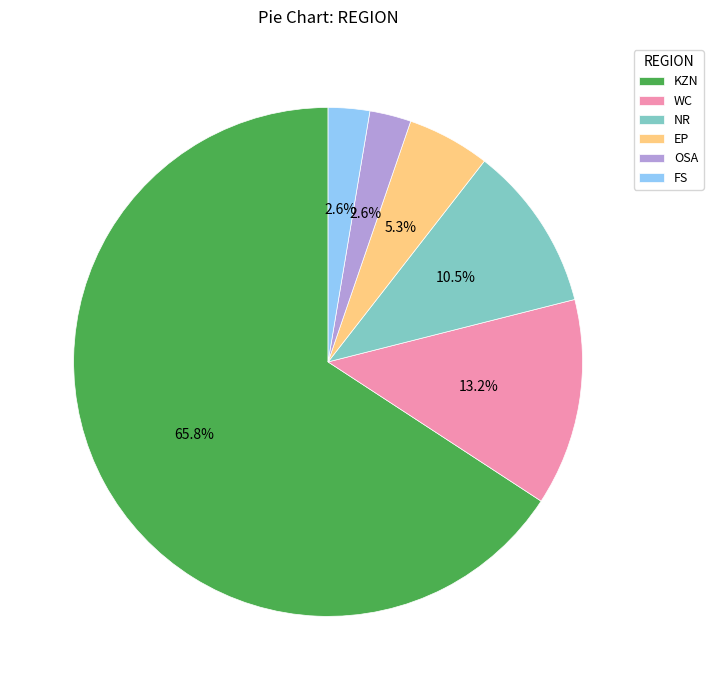

The FS slice represents 3% of the pie. True or false?

True